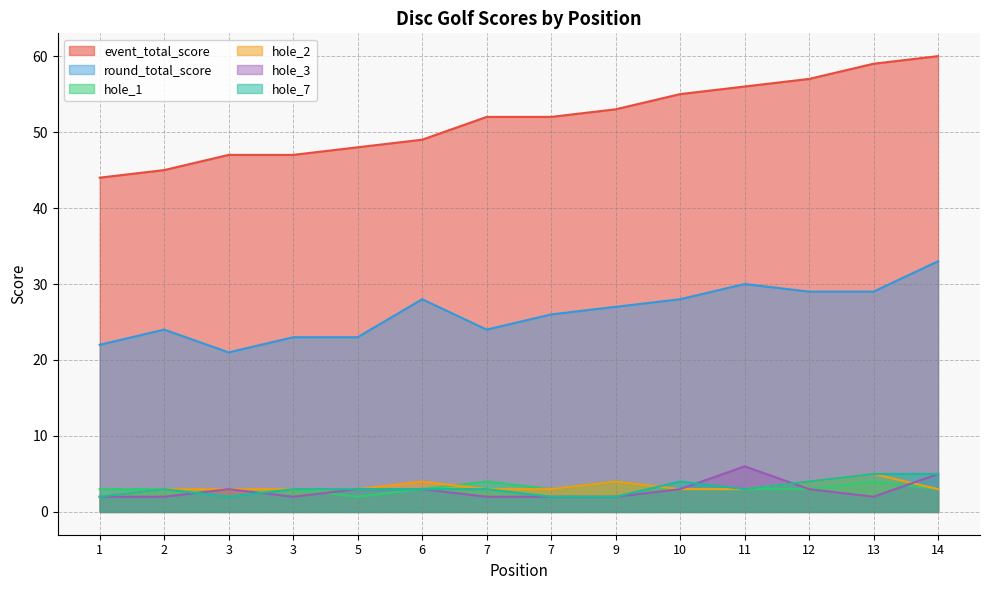

What is the value of the hole_3 point at the 2nd from the left?

2